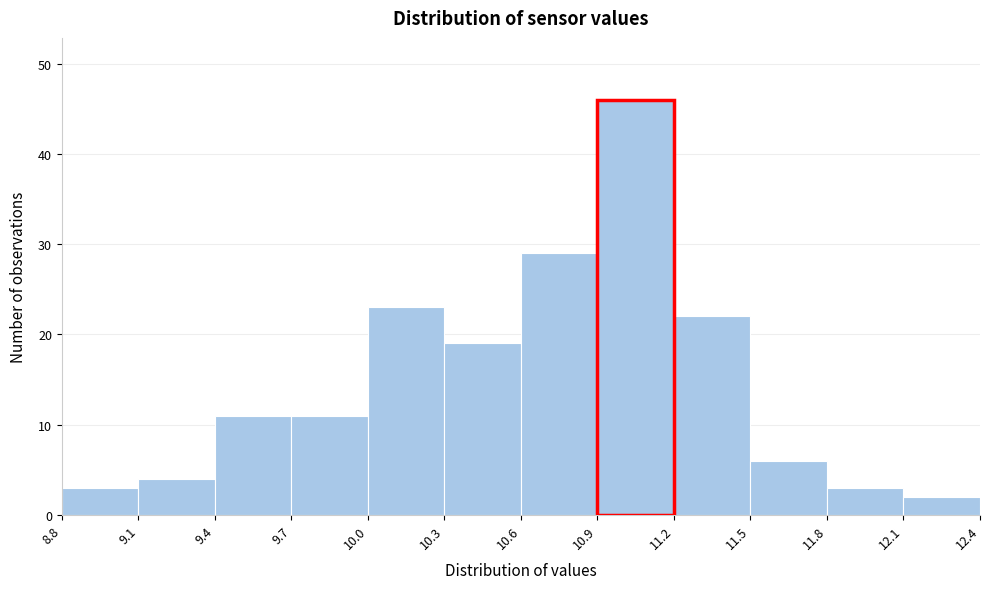

Reading left to right, list every bar in this chart as the range it spans on the x-axis followed by its height. The values are not printed on the chart, so give them approximately, as read against the axis.

8.8 to 9.1: 3
9.1 to 9.4: 4
9.4 to 9.7: 11
9.7 to 10.0: 11
10.0 to 10.3: 23
10.3 to 10.6: 19
10.6 to 10.9: 29
10.9 to 11.2: 46
11.2 to 11.5: 22
11.5 to 11.8: 6
11.8 to 12.1: 3
12.1 to 12.4: 2